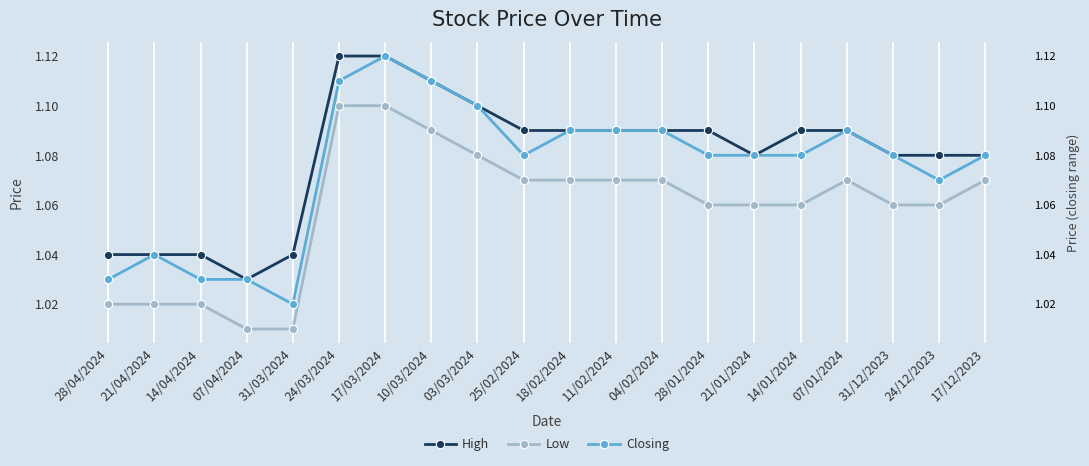

List the labels in order of Low value, largest first.

24/03/2024, 17/03/2024, 10/03/2024, 03/03/2024, 25/02/2024, 18/02/2024, 11/02/2024, 04/02/2024, 07/01/2024, 17/12/2023, 28/01/2024, 21/01/2024, 14/01/2024, 31/12/2023, 24/12/2023, 28/04/2024, 21/04/2024, 14/04/2024, 07/04/2024, 31/03/2024